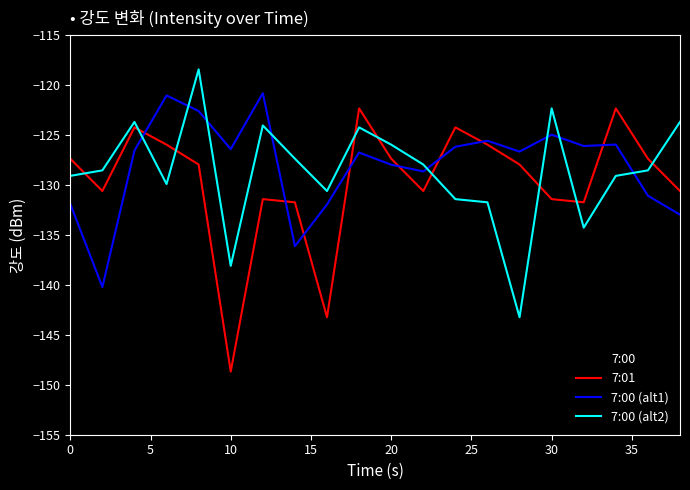

What is the greatest value displayed?

-118.4